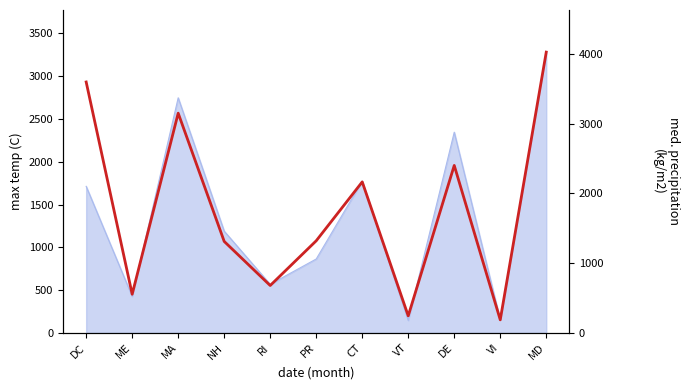

List the labels in order of value, smallest first.

VI, VT, ME, RI, NH, PR, CT, DE, MA, DC, MD